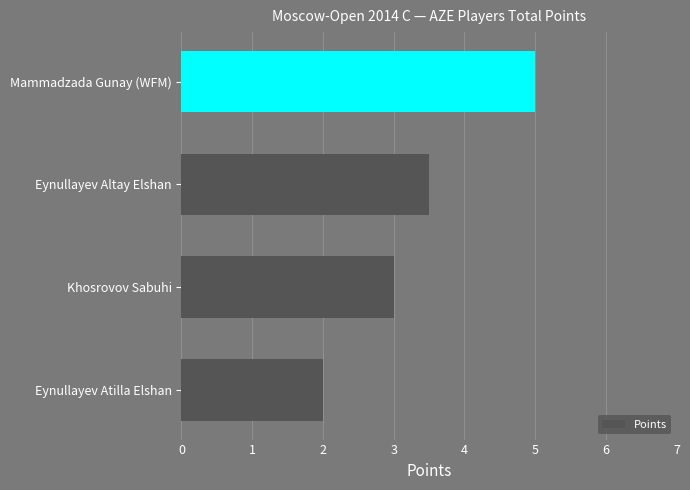

What is the difference between the maximum and minimum values?

3.0